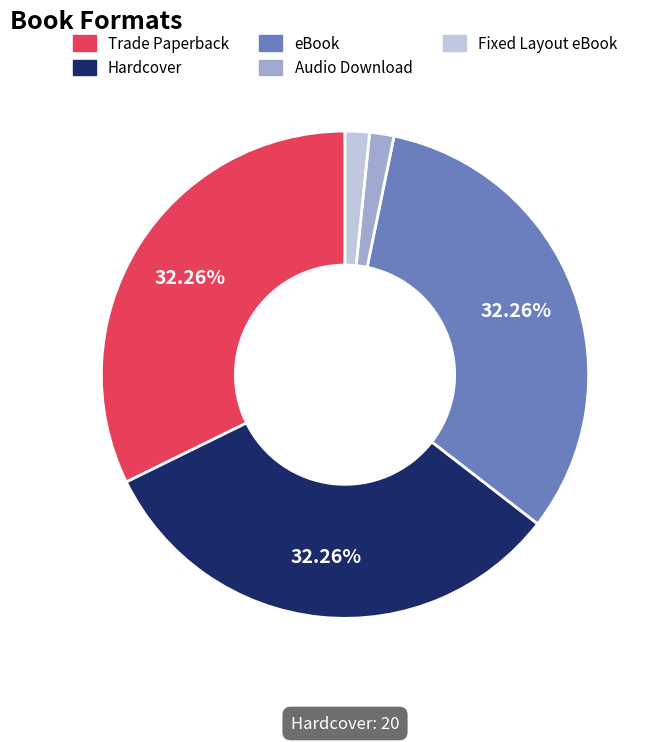

How many slices are in this pie chart?

5